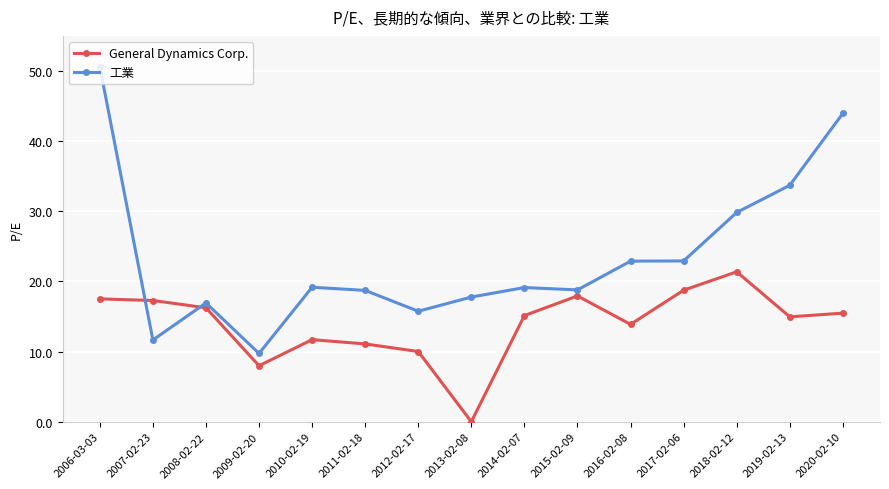

True or false: General Dynamics Corp. has a value of 27.2 at 2008-02-22.

False